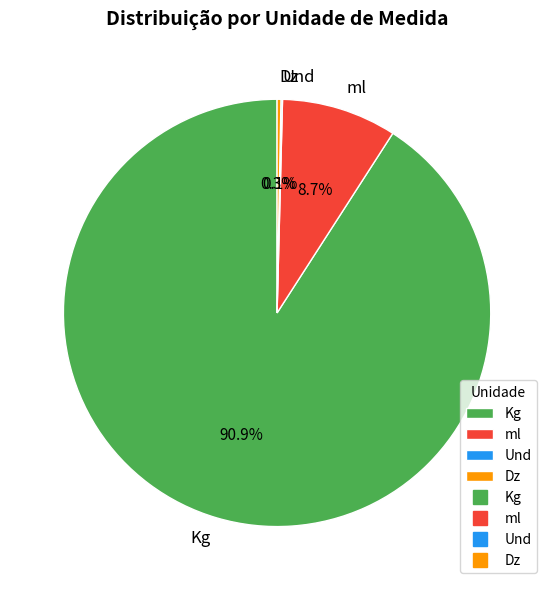

Does any single category account for the majority?

Yes